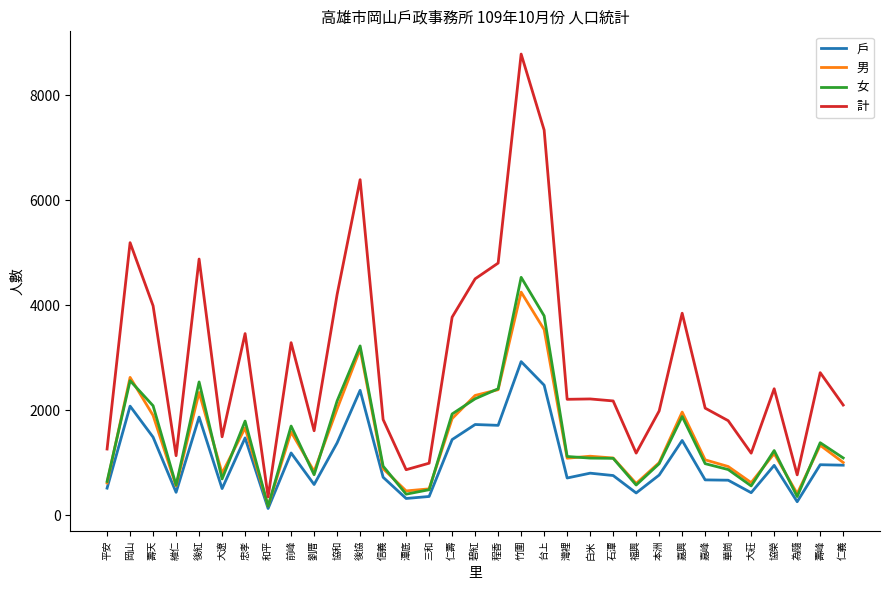

Rank the series at 後紅 from highest to lowest value.

計, 女, 男, 戶